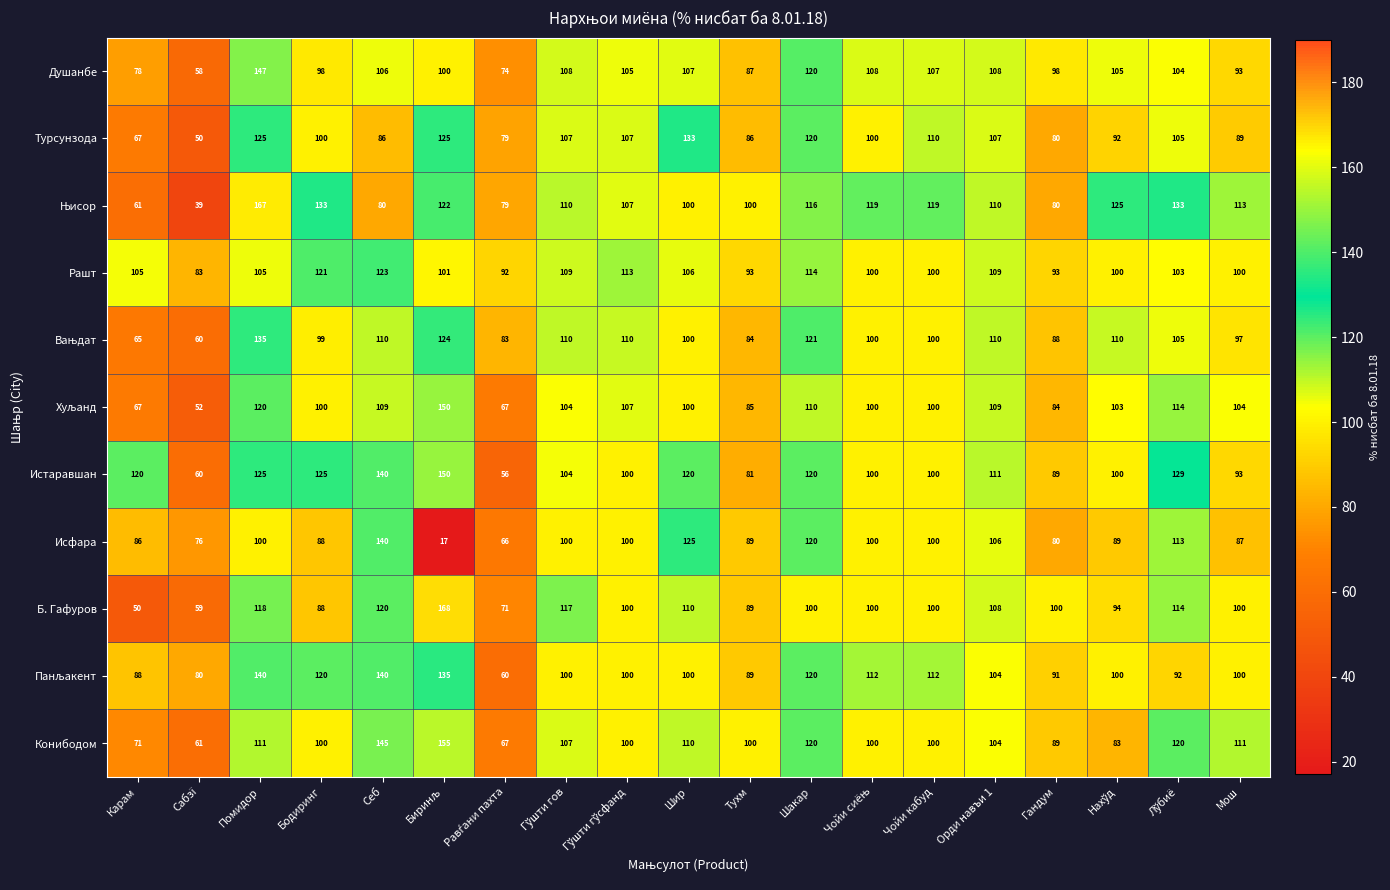

What is the lowest value of the Истаравшан series?

56